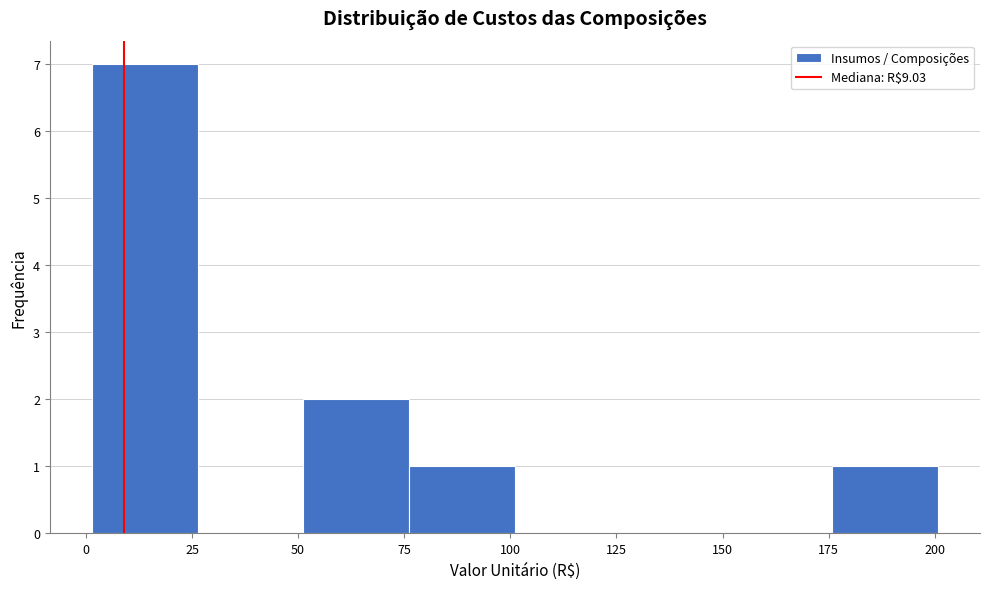

Reading left to right, transcribe this chart: for each bar, give the range it covers on the x-axis and its height. Neither the bar edges nor the heights are printed on the chart, so give them approximately, as read against the axes.

0 to 25: 7
25 to 50: 0
50 to 75: 2
75 to 100: 1
100 to 125: 0
125 to 150: 0
150 to 175: 0
175 to 200: 1